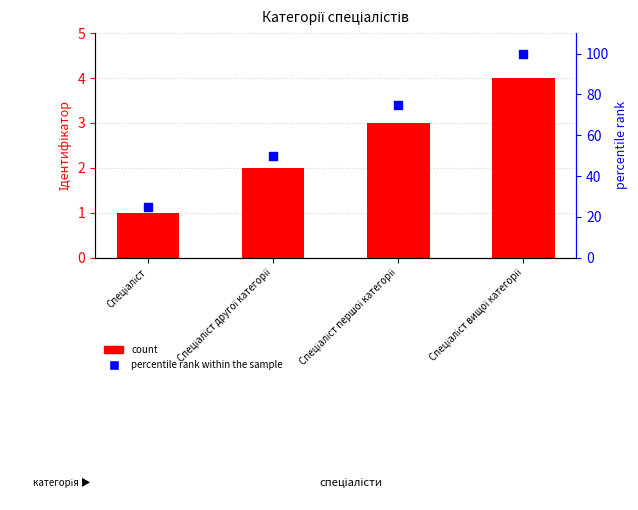

What is the total value across all series at Спеціаліст другої категорії?

52